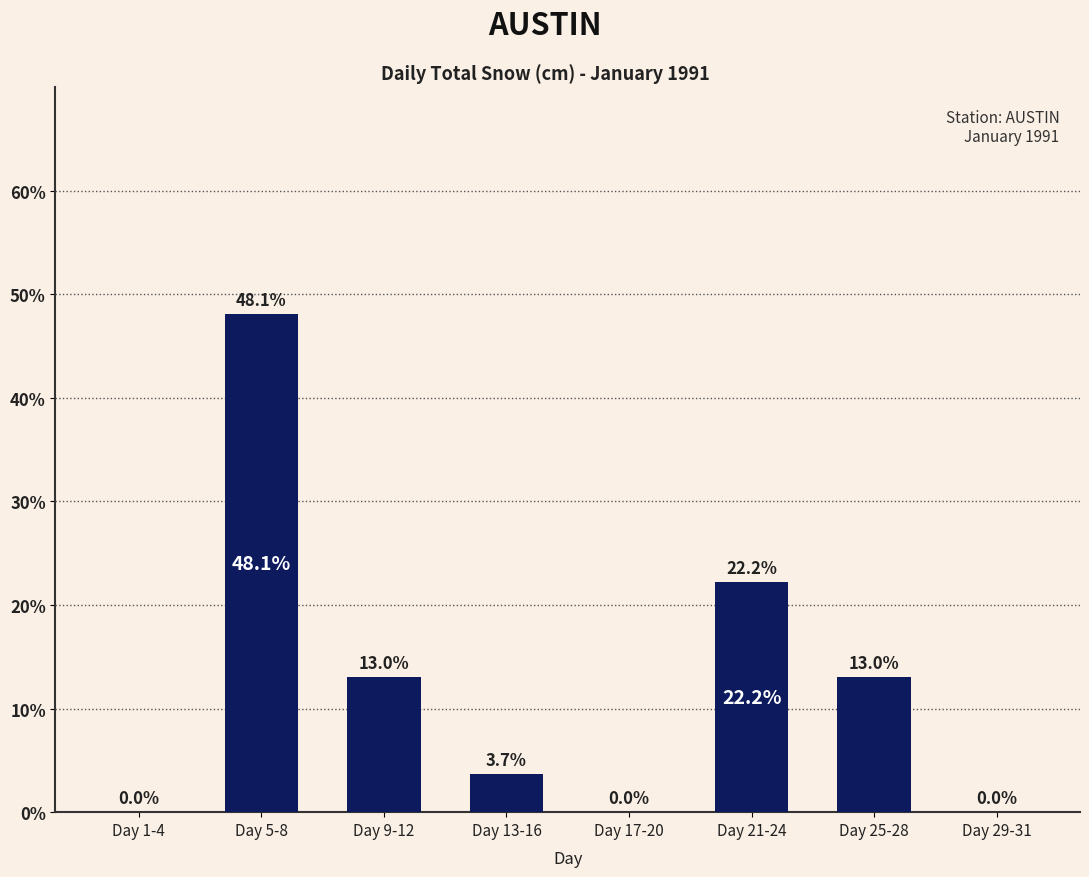

Read the value at Day 5-8.

48.1